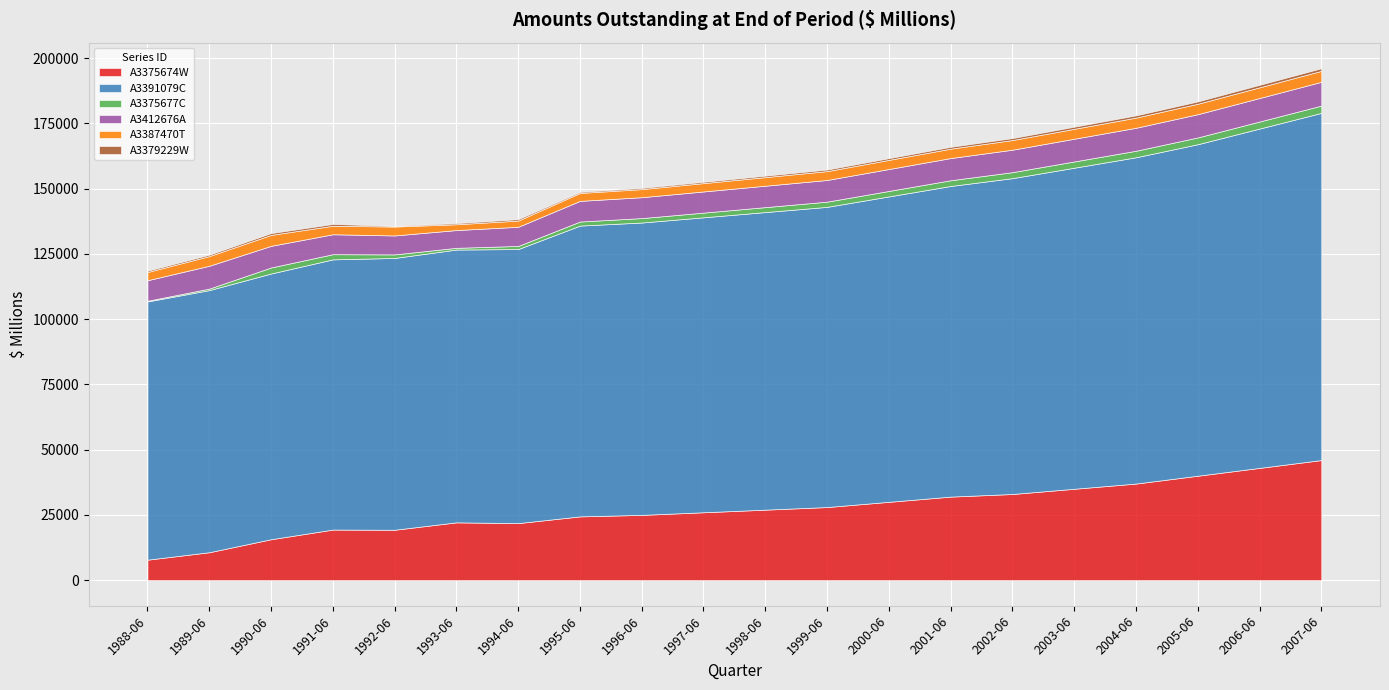

Which series changed the most between 2000-06 and 2004-06?

A3391079C